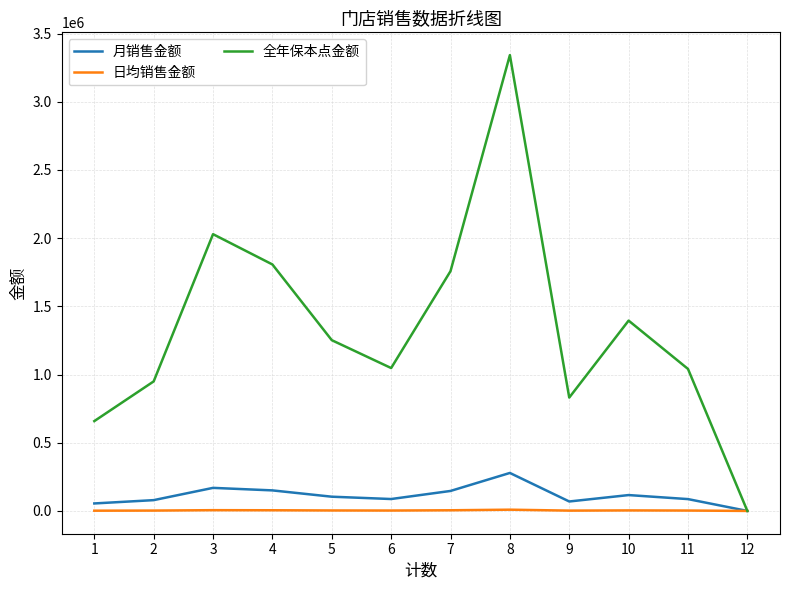

Which series has the largest total across all categories?

全年保本点金额